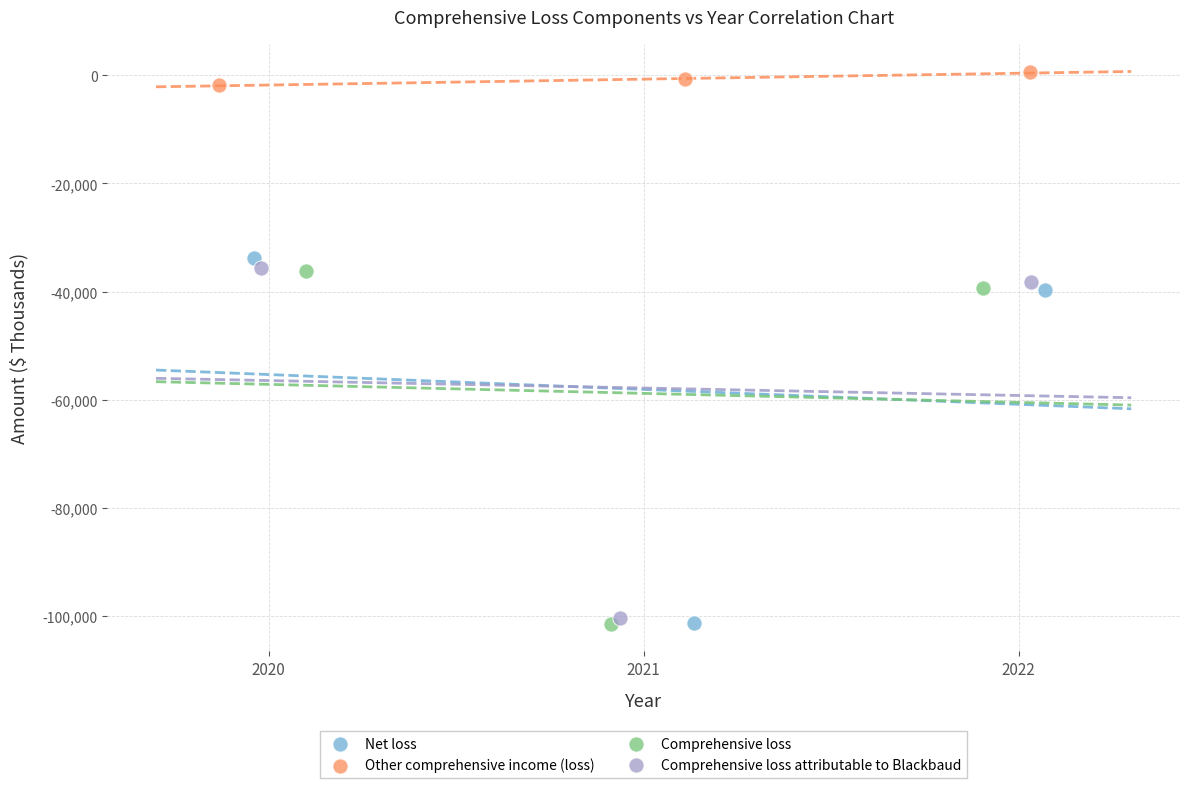

Which series reaches the maximum Y coordinate?

Other comprehensive income (loss)